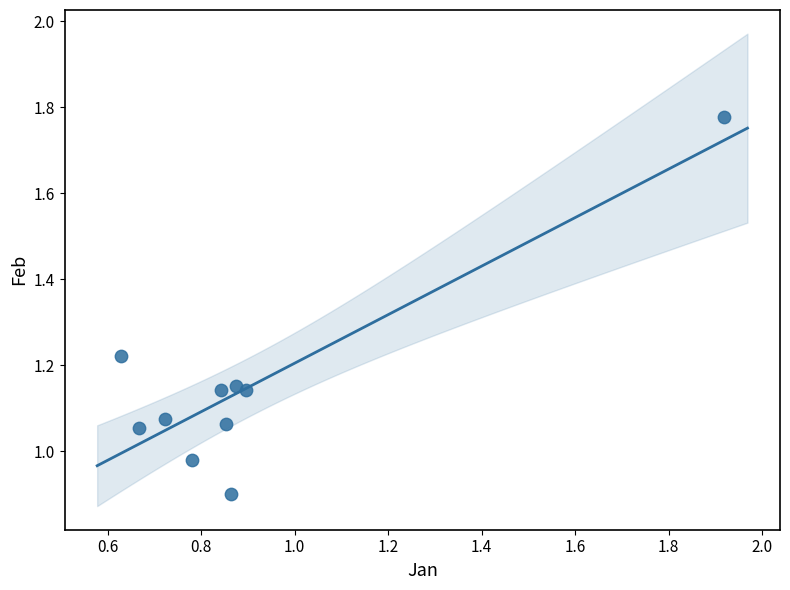

What is the range of Y values (max minus min)?

0.9